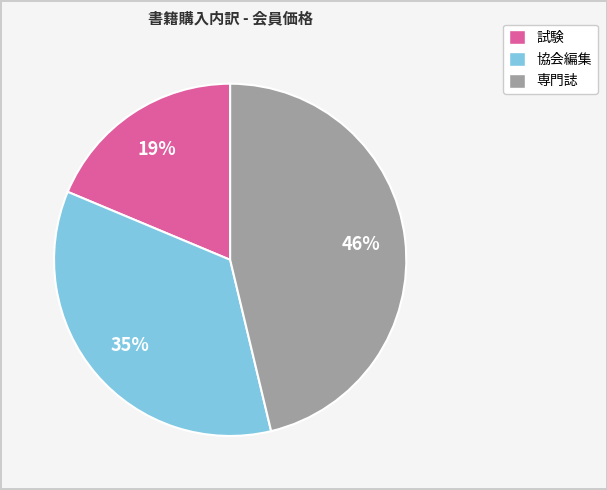

Which has a higher value, 専門誌 or 試験?

専門誌